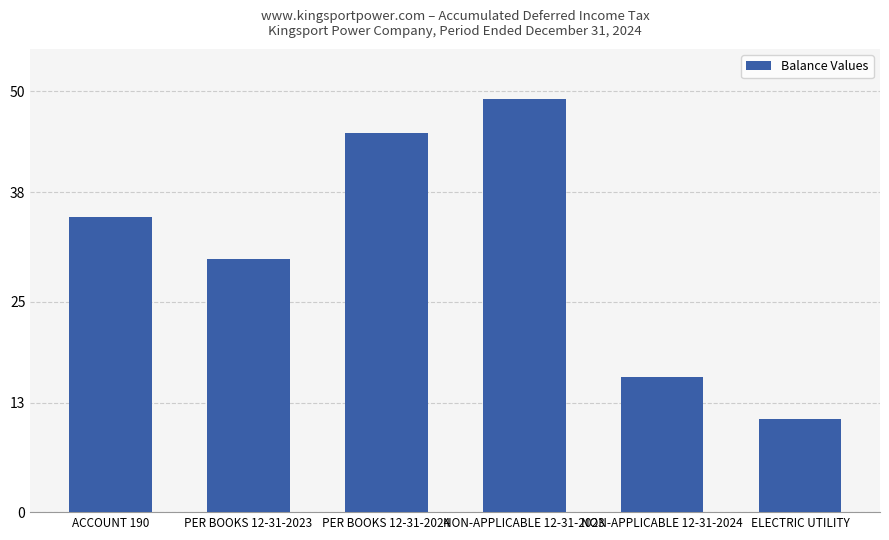

Is it true that the value at NON-APPLICABLE 12-31-2024 is 8?

False